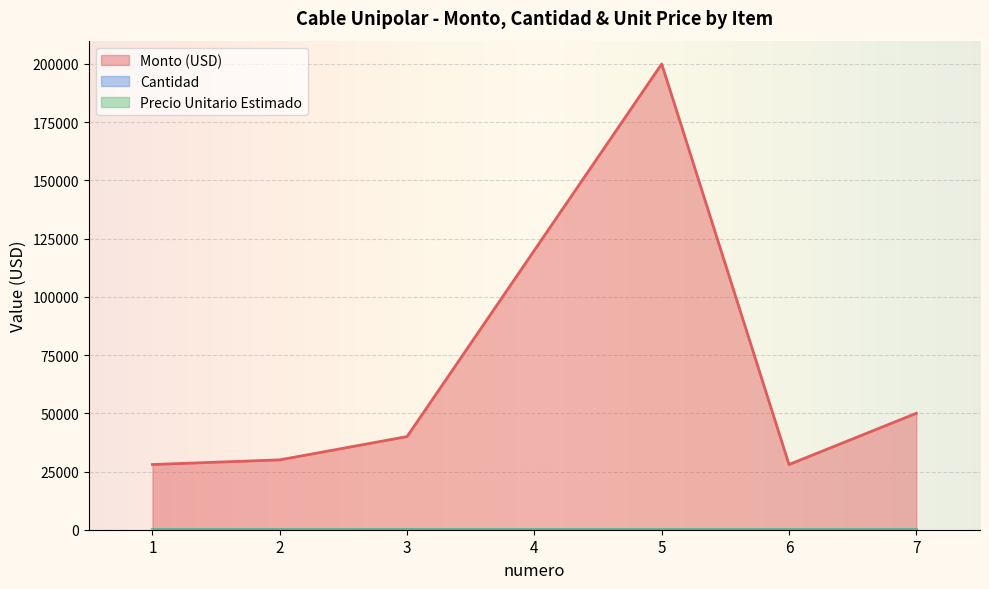

What is the difference between the highest and lowest values at 4?

119996